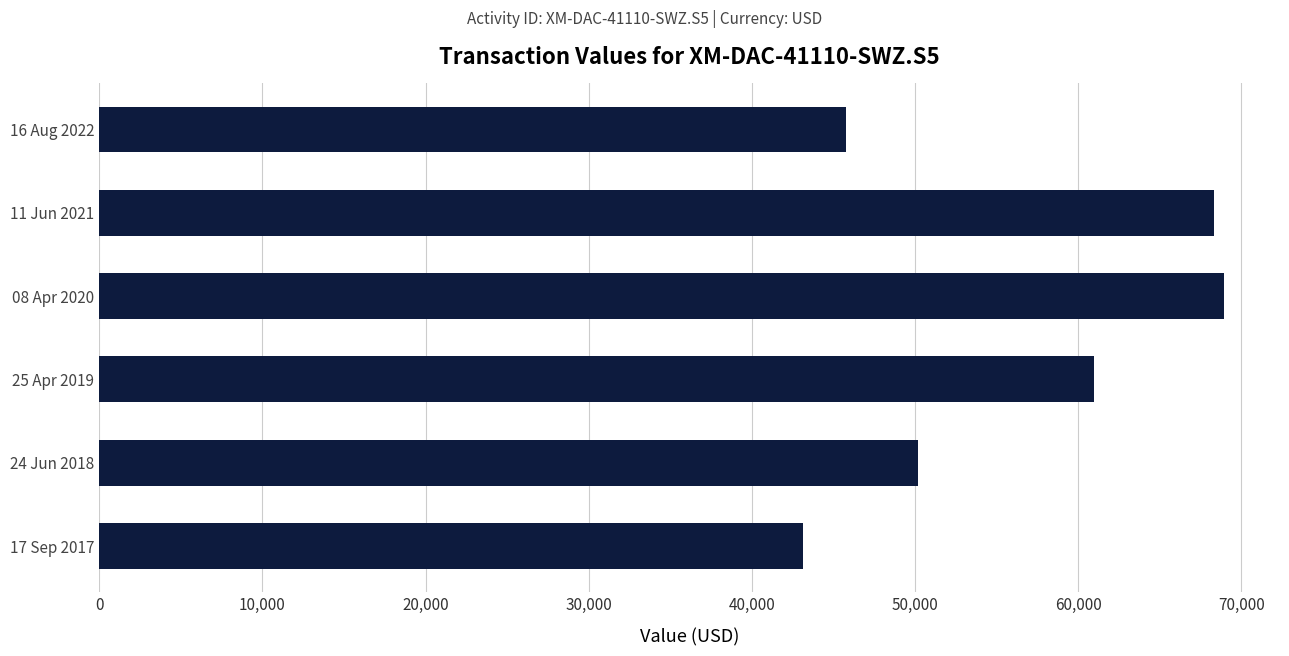

What is the label of the 5th bar from the bottom?

11 Jun 2021